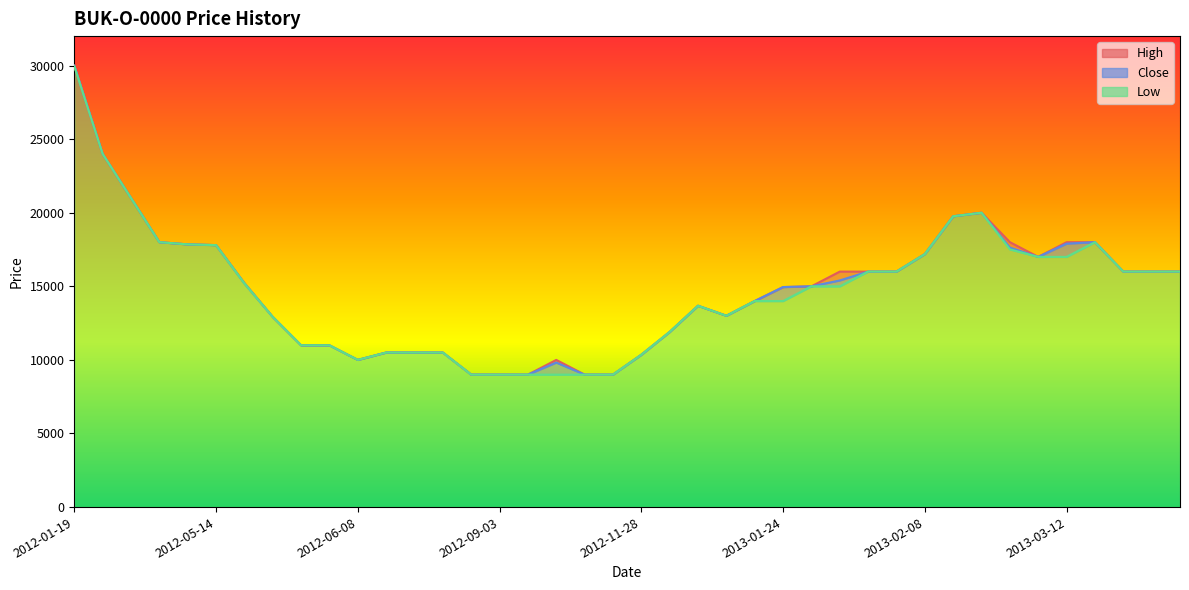

Is the value of Close at 2012-11-05 greater than the value of Low at 2013-02-07?

No